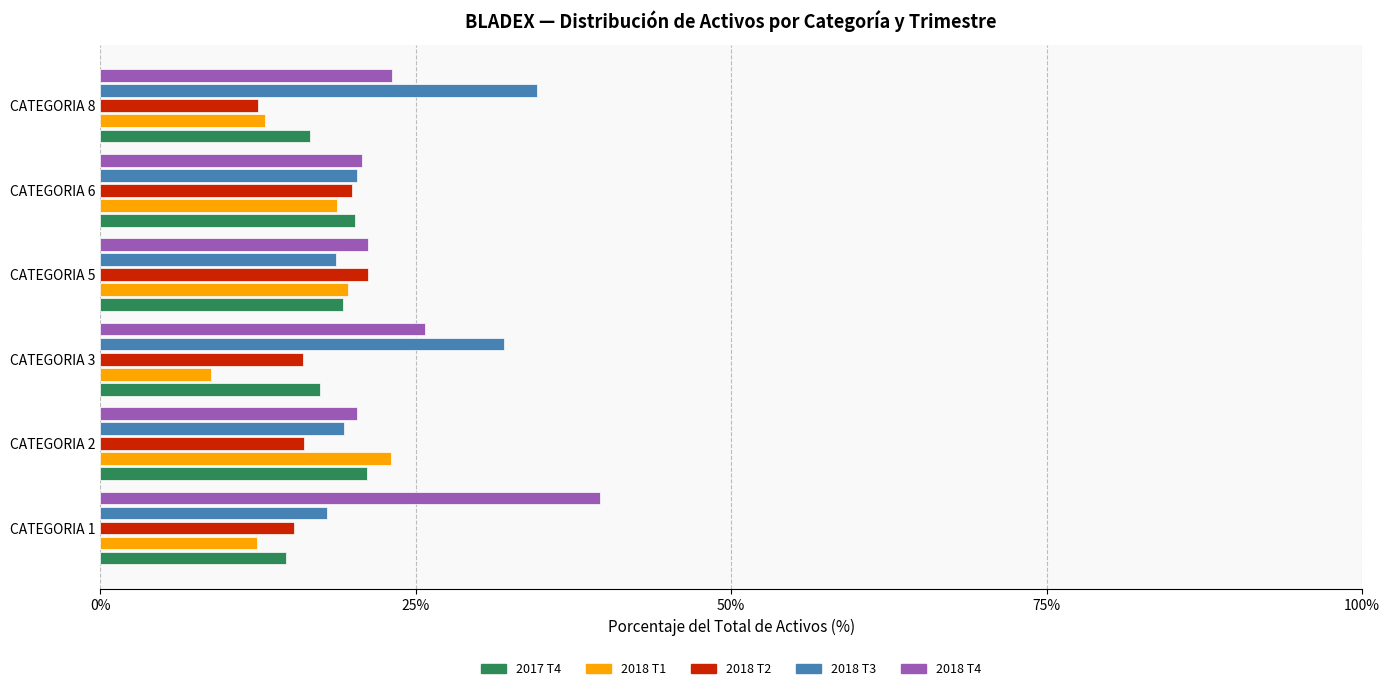

What is the sum of all 2018 T1 values?

95.8